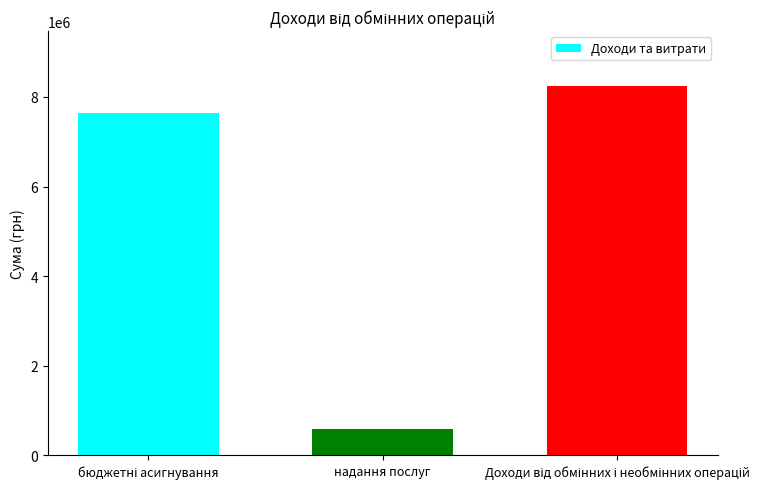

Reading left to right, what are all the values shown in this chart?

7648510	586648	8235158